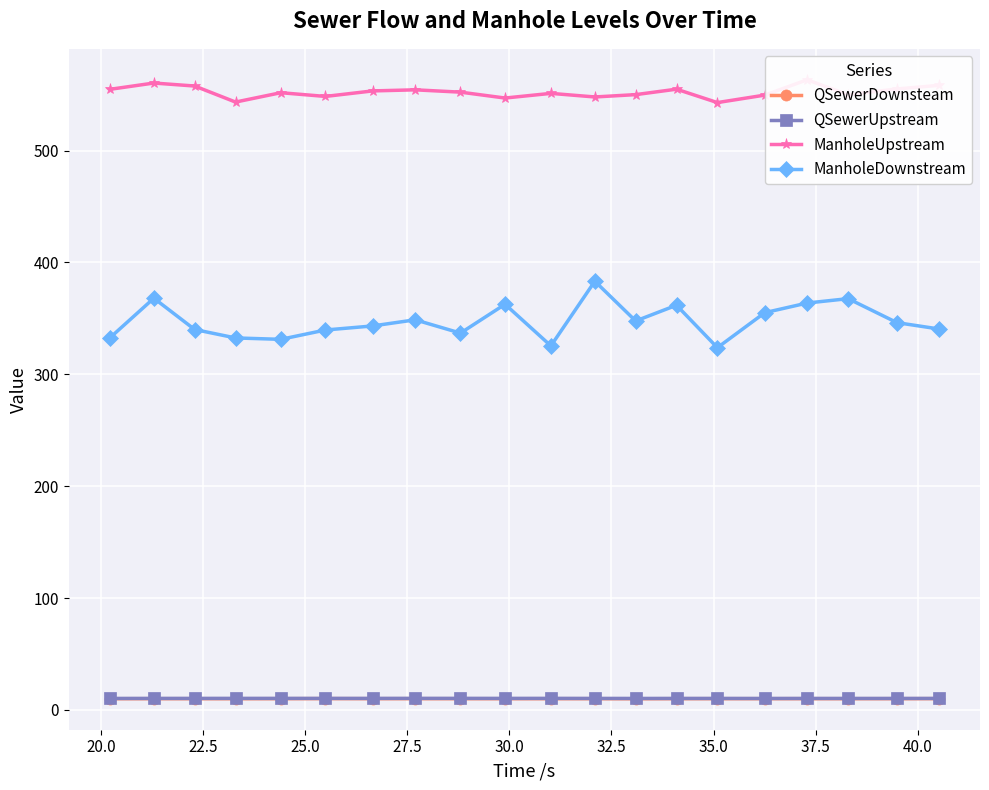

True or false: ManholeDownstream and QSewerDownsteam intersect in this chart.

False